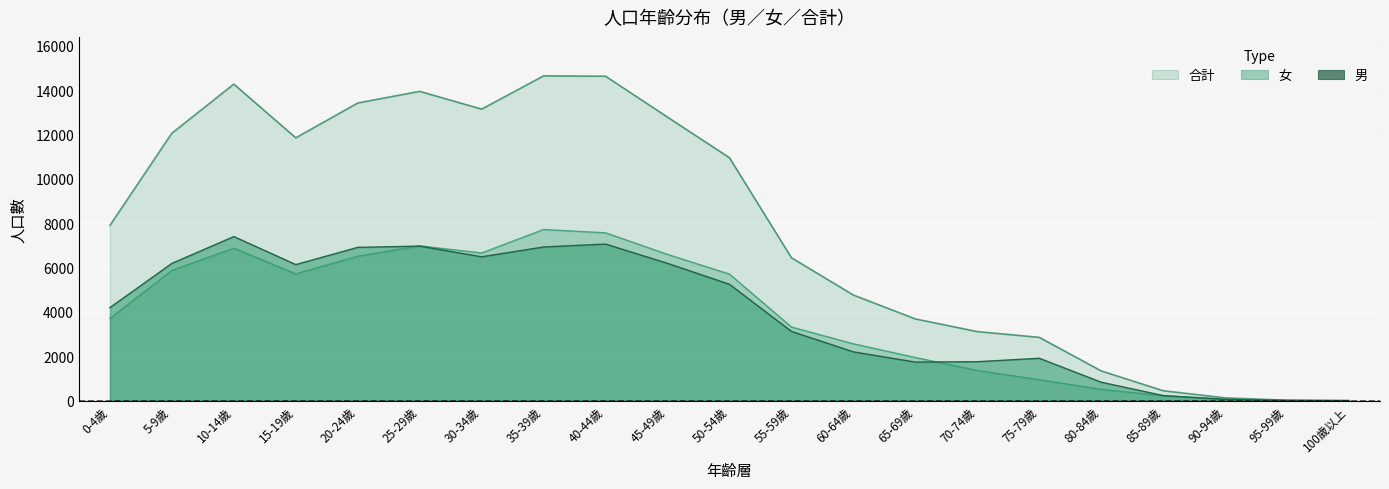

True or false: 男 has a value of 6188 at 5-9歲.

True